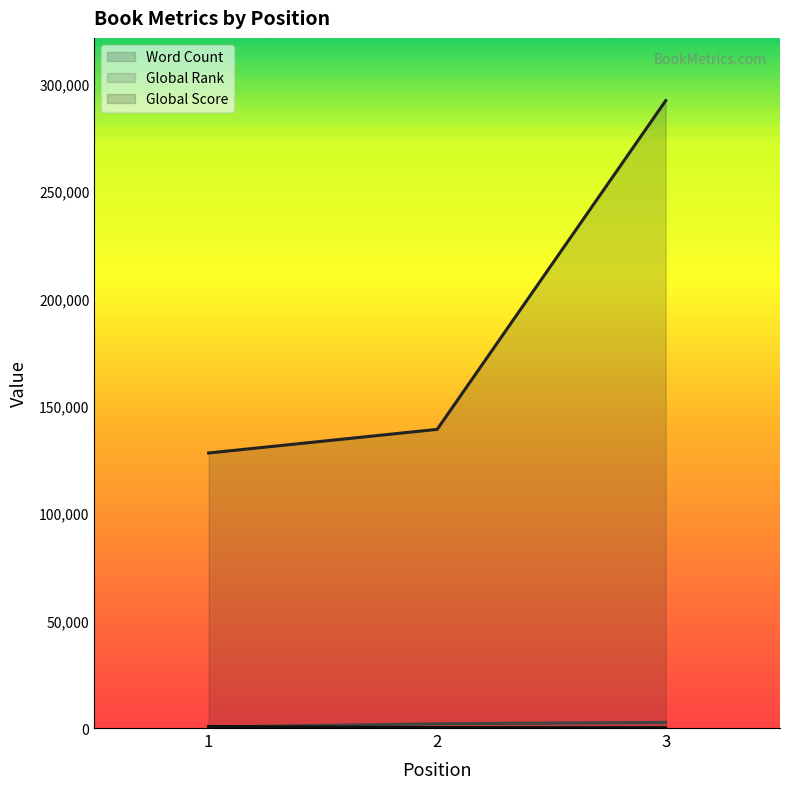

How many lines are shown in the chart?

3